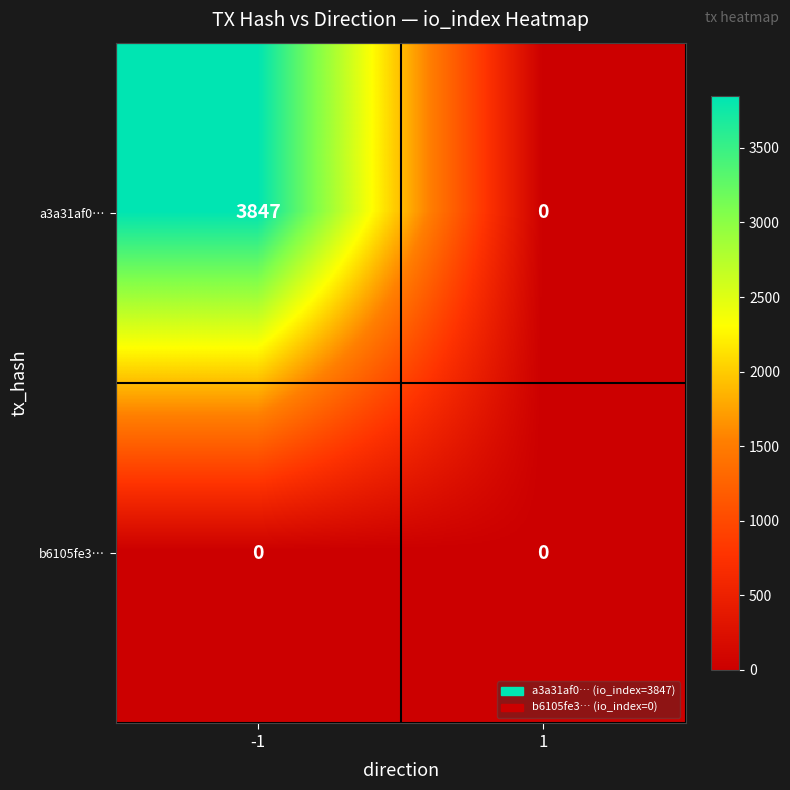

Reading left to right, extract all data points from this chart.

a3a31af0…: -1=3847	1=0
b6105fe3…: -1=0	1=0